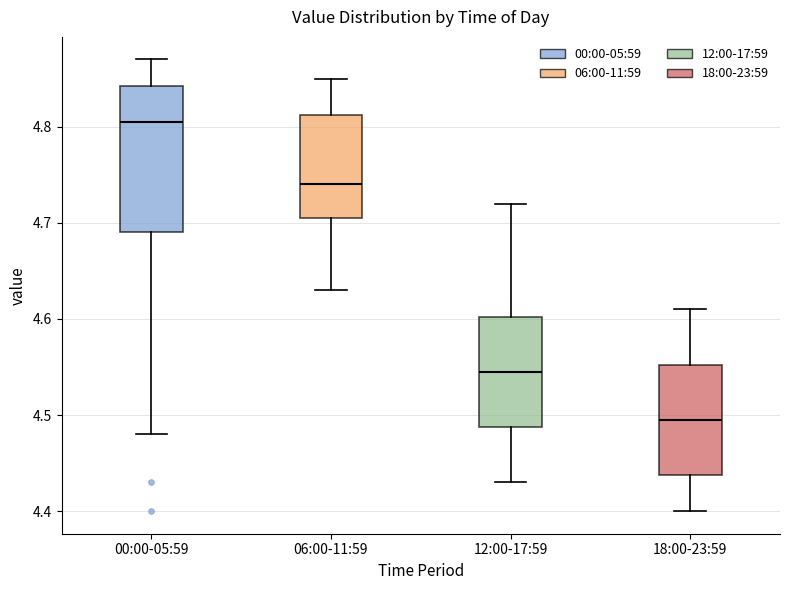

Reading left to right, read every box against the y-axis: the position of its median line, the range the box covers, and the ends of its whiskers. The values are not printed on the chart, so give them approximately, as read against the axis.

00:00-05:59: median 4.81, box 4.69 to 4.84, whiskers 4.48 to 4.87
06:00-11:59: median 4.74, box 4.71 to 4.81, whiskers 4.63 to 4.85
12:00-17:59: median 4.55, box 4.49 to 4.60, whiskers 4.43 to 4.72
18:00-23:59: median 4.50, box 4.44 to 4.55, whiskers 4.40 to 4.61